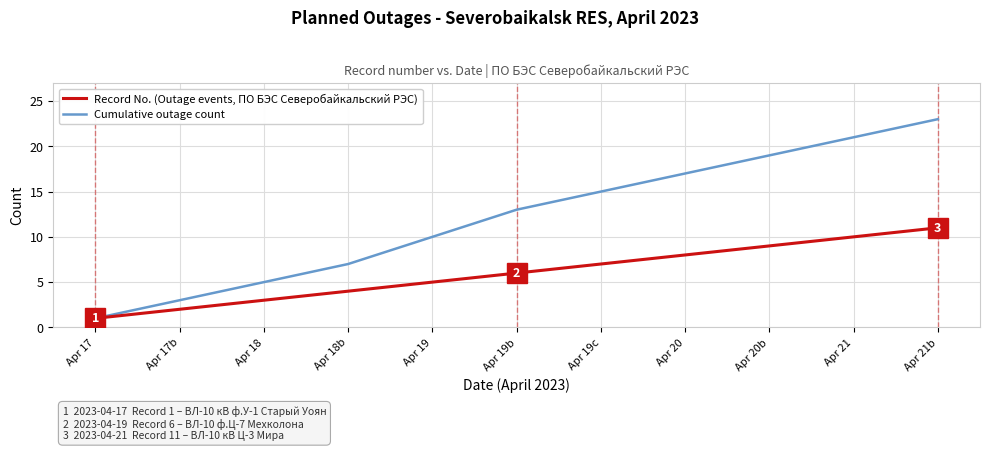

What is the total value across all series at Apr 18b?

11